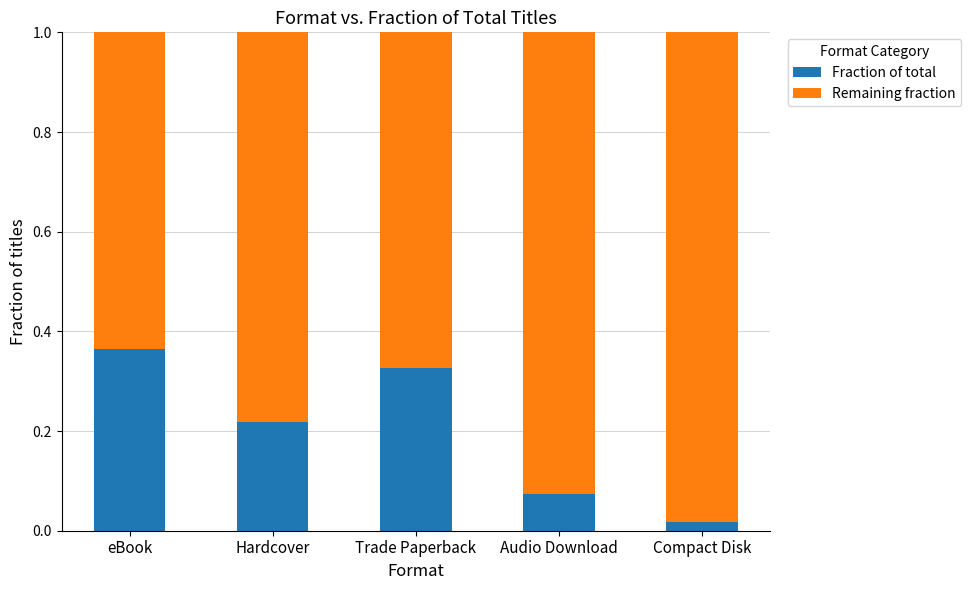

Rank the categories by Fraction of total value from lowest to highest.

Compact Disk, Audio Download, Hardcover, Trade Paperback, eBook